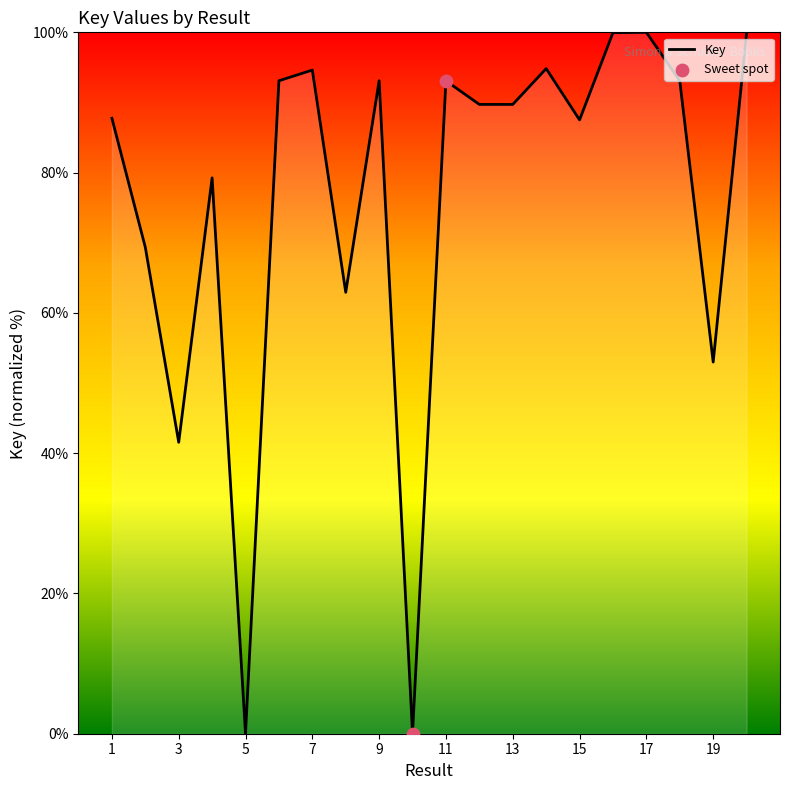

What is the difference between the maximum and minimum values?

100.0